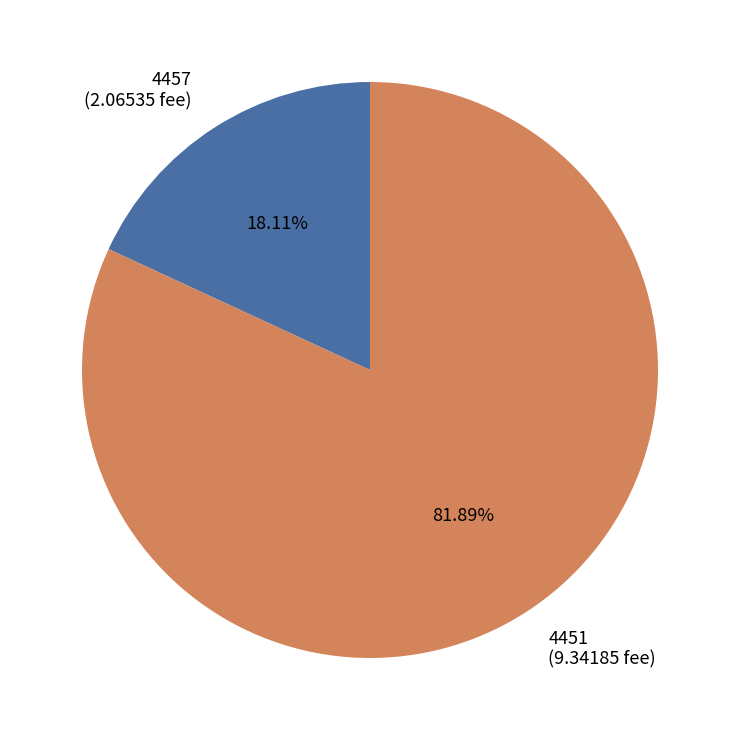

Rank the categories by value from lowest to highest.

4457, 4451